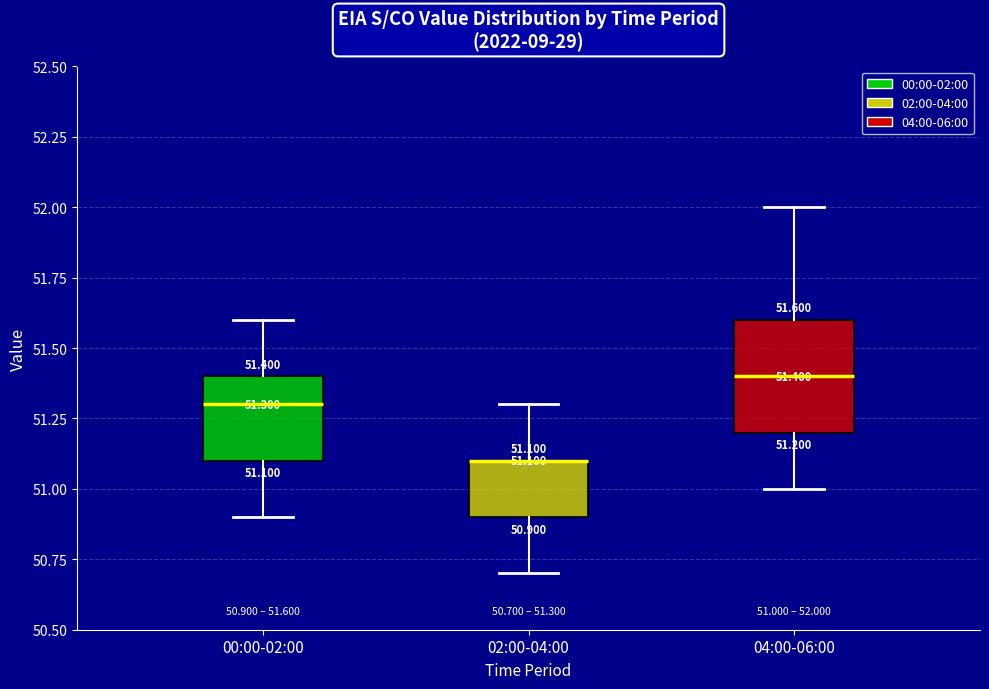

Comparing the boxes themselves (not the whiskers), which one is the tallest?

04:00-06:00